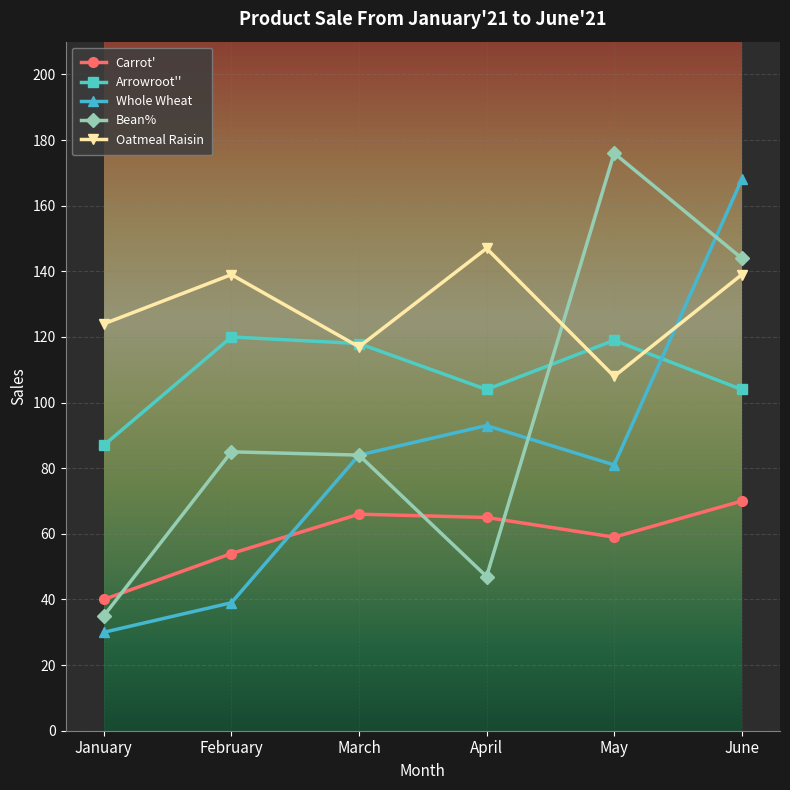

How many lines are shown in the chart?

5